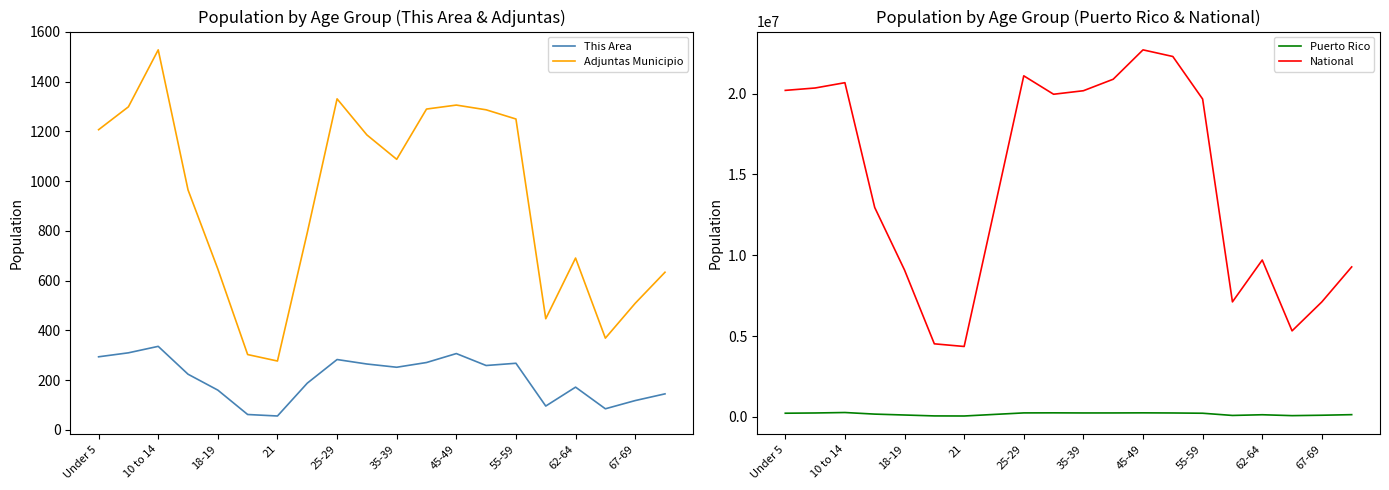

Count the number of categories in the chart.

20